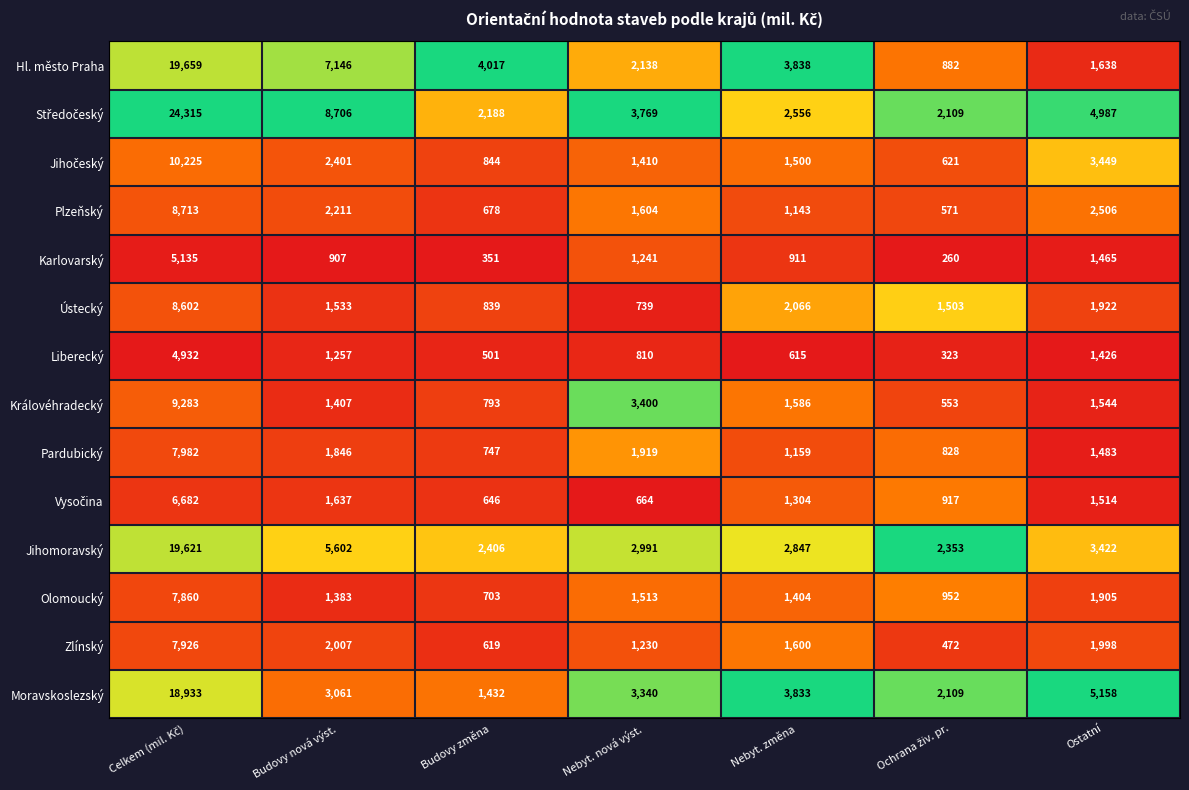

Is the value of Ústecký at Nebyt. nová výst. greater than the value of Královéhradecký at Budovy nová výst.?

No